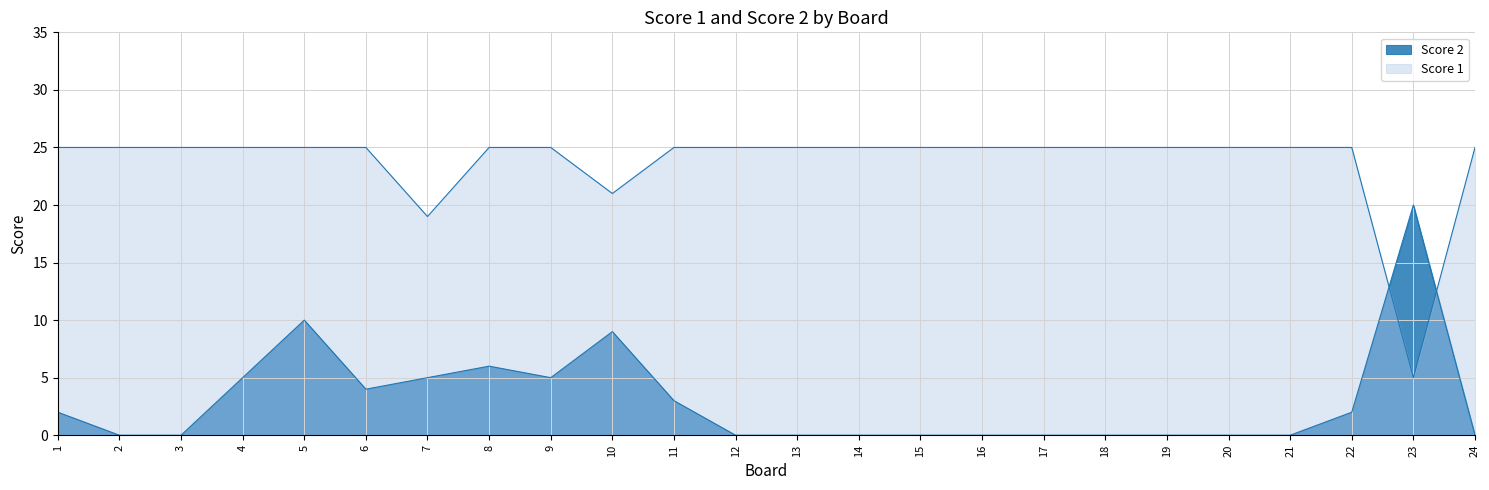

What is the average value of the Score 1 series?

24